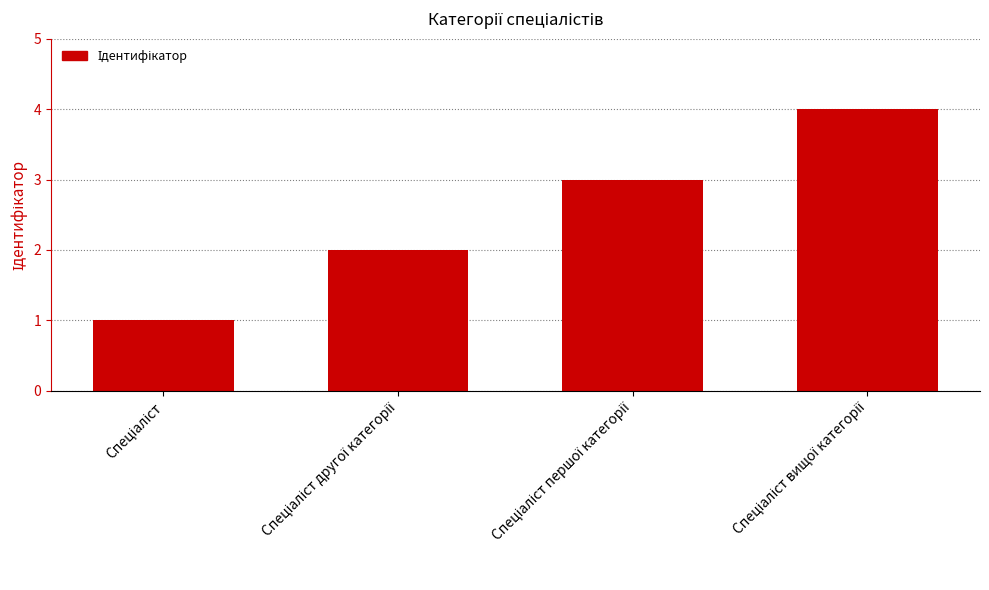

How many values are between 2 and 4?

3